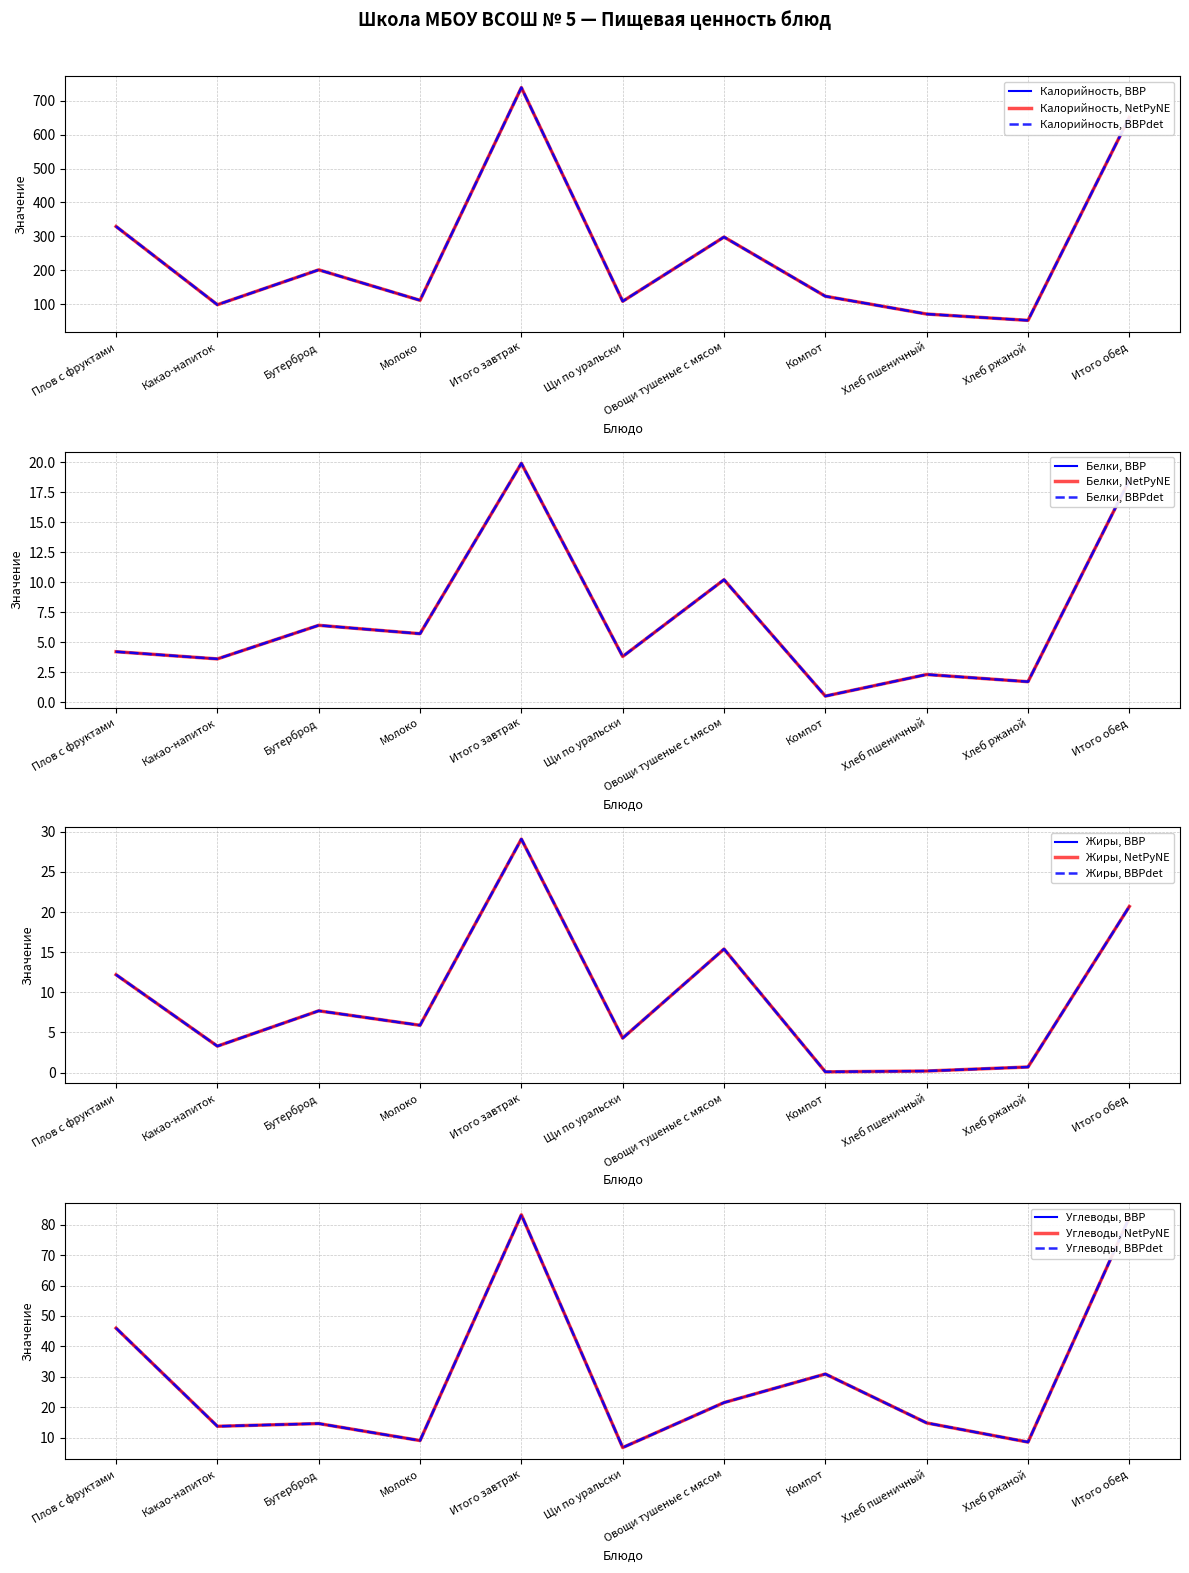

How many values in the Жиры series are below 5?

5